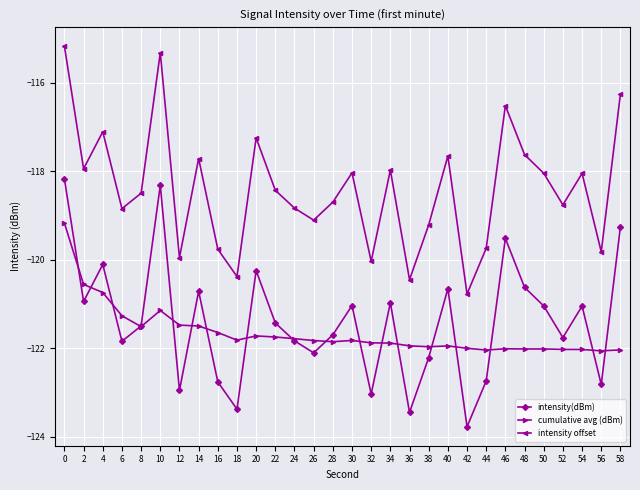

The value of intensity offset at 56 is -82.7. True or false?

False